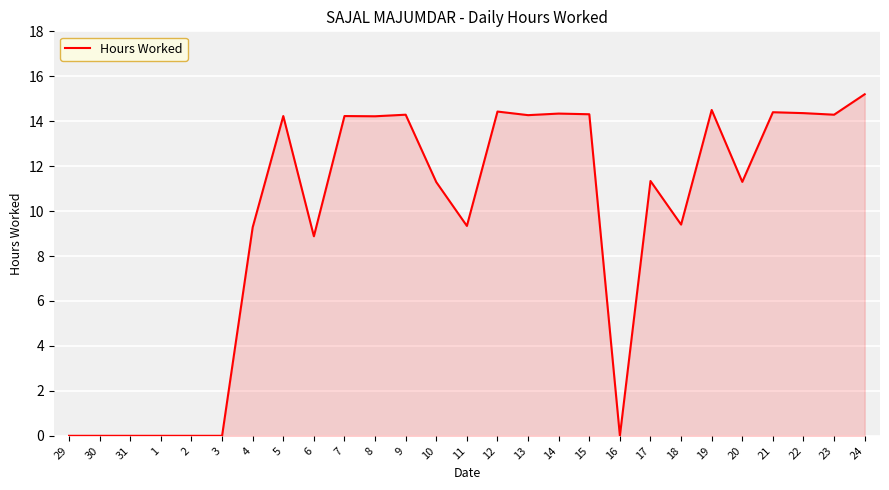

What is the difference between the maximum and minimum values?

15.2